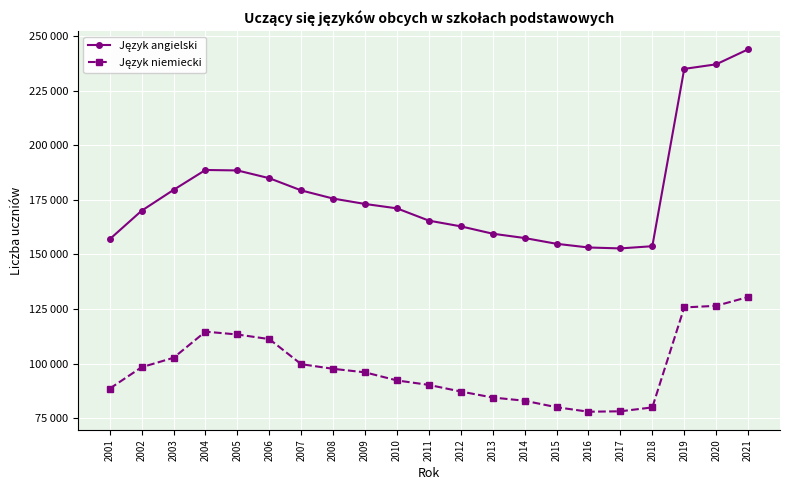

What is the minimum value for Język angielski?

152782